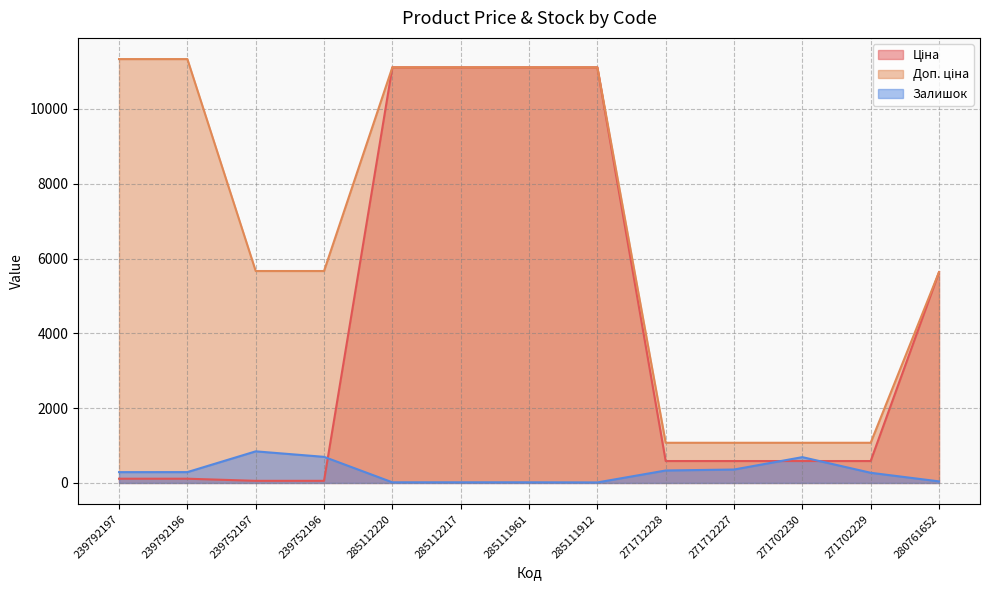

How many lines are shown in the chart?

3